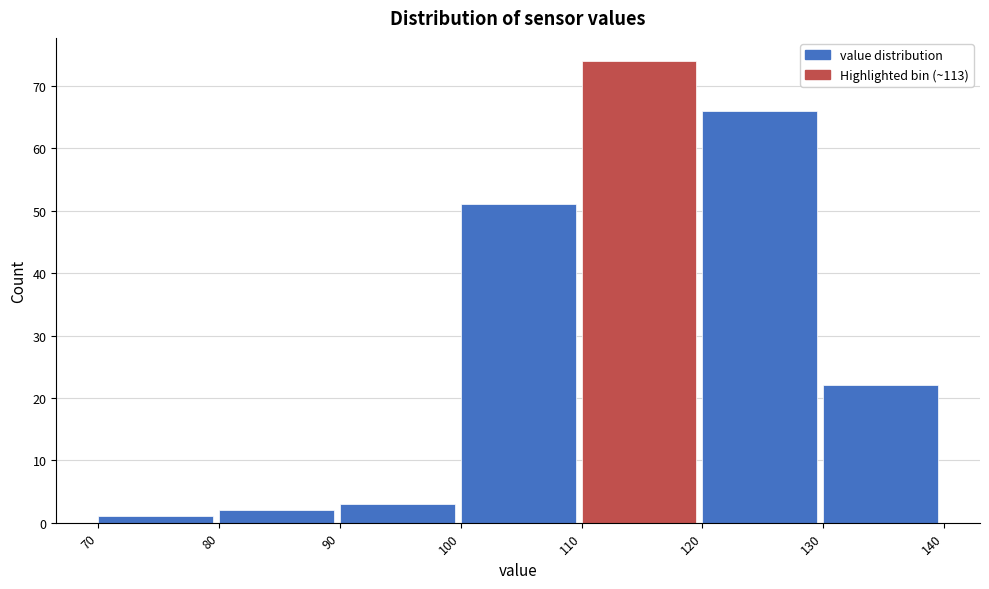

Which range on the x-axis has the tallest bar?

110 to 120